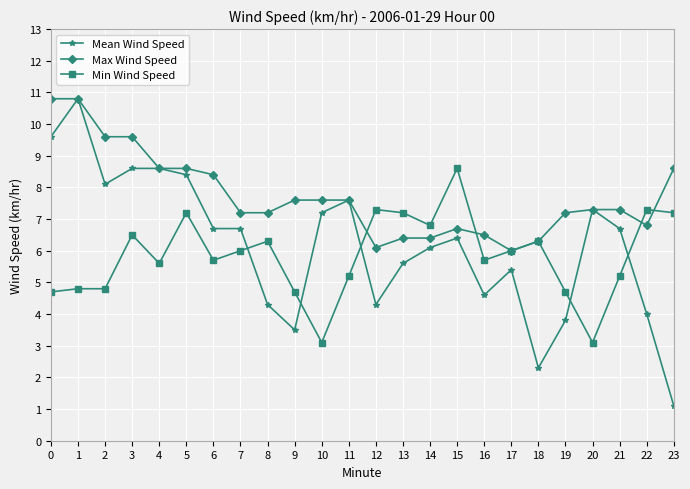

Is it true that Mean Wind Speed equals 6.7 at 21?

True